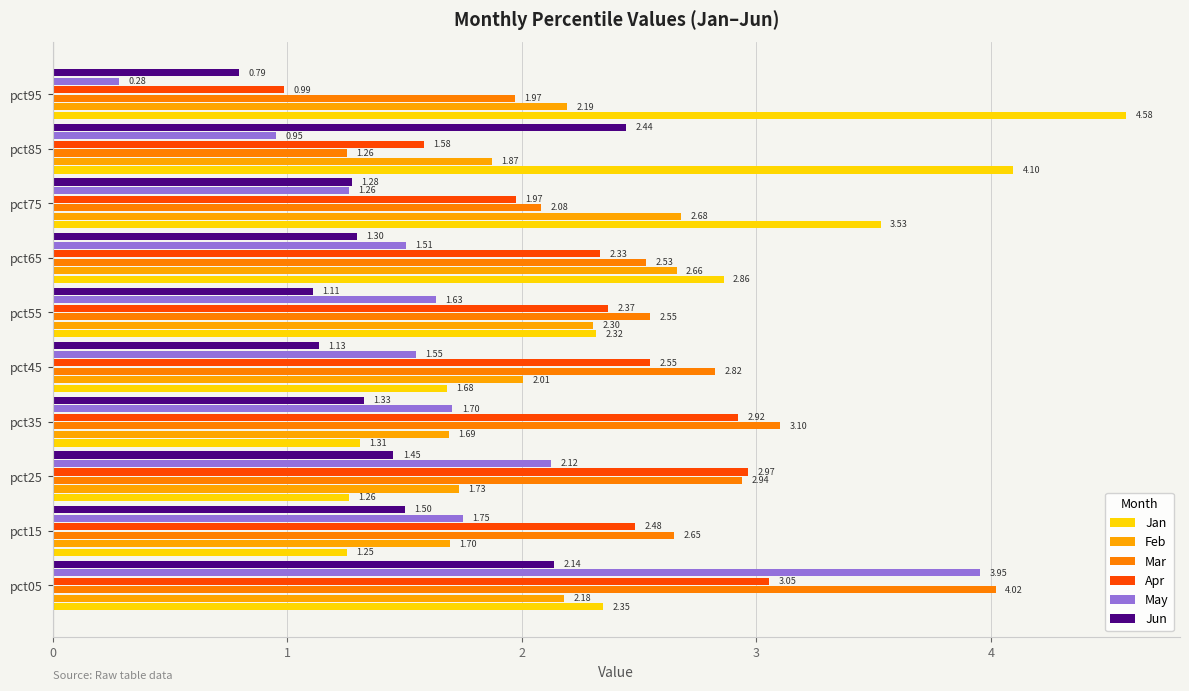

How many data points in Mar are above 2?

8